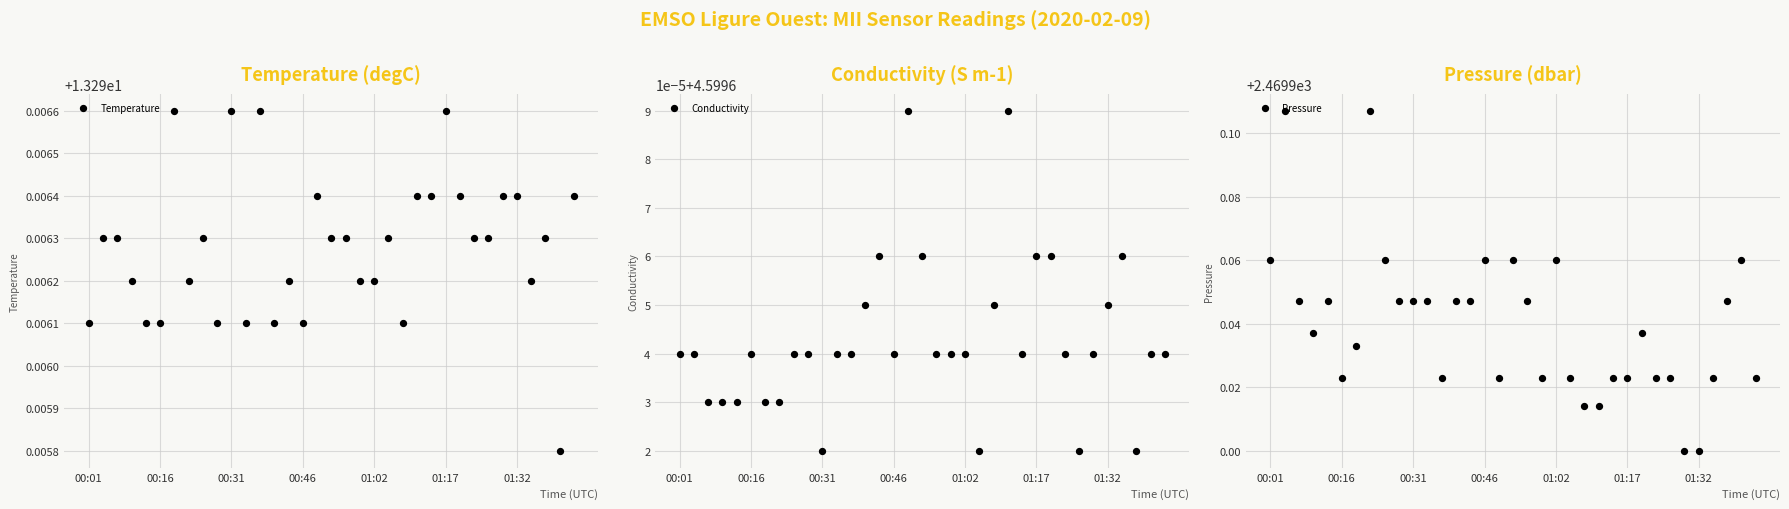

At how many categories does at least one series exceed 281?

35